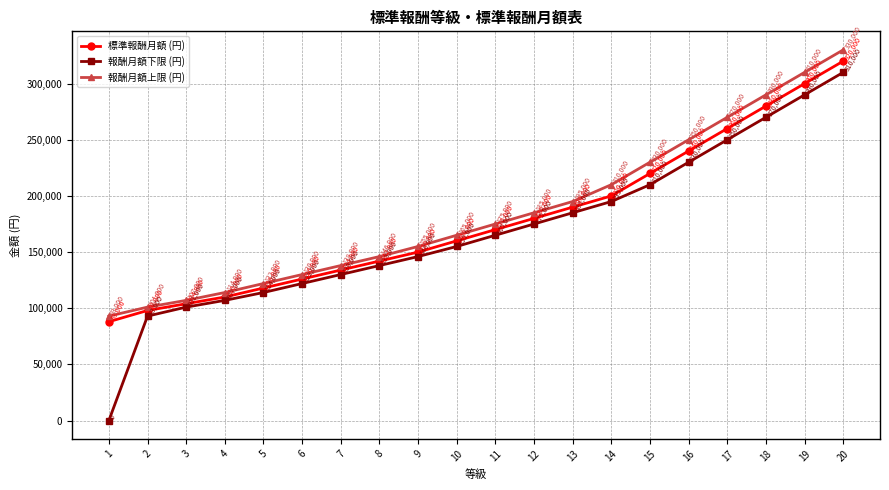

Which category has the highest value in the 報酬月額下限 (円) series?

20